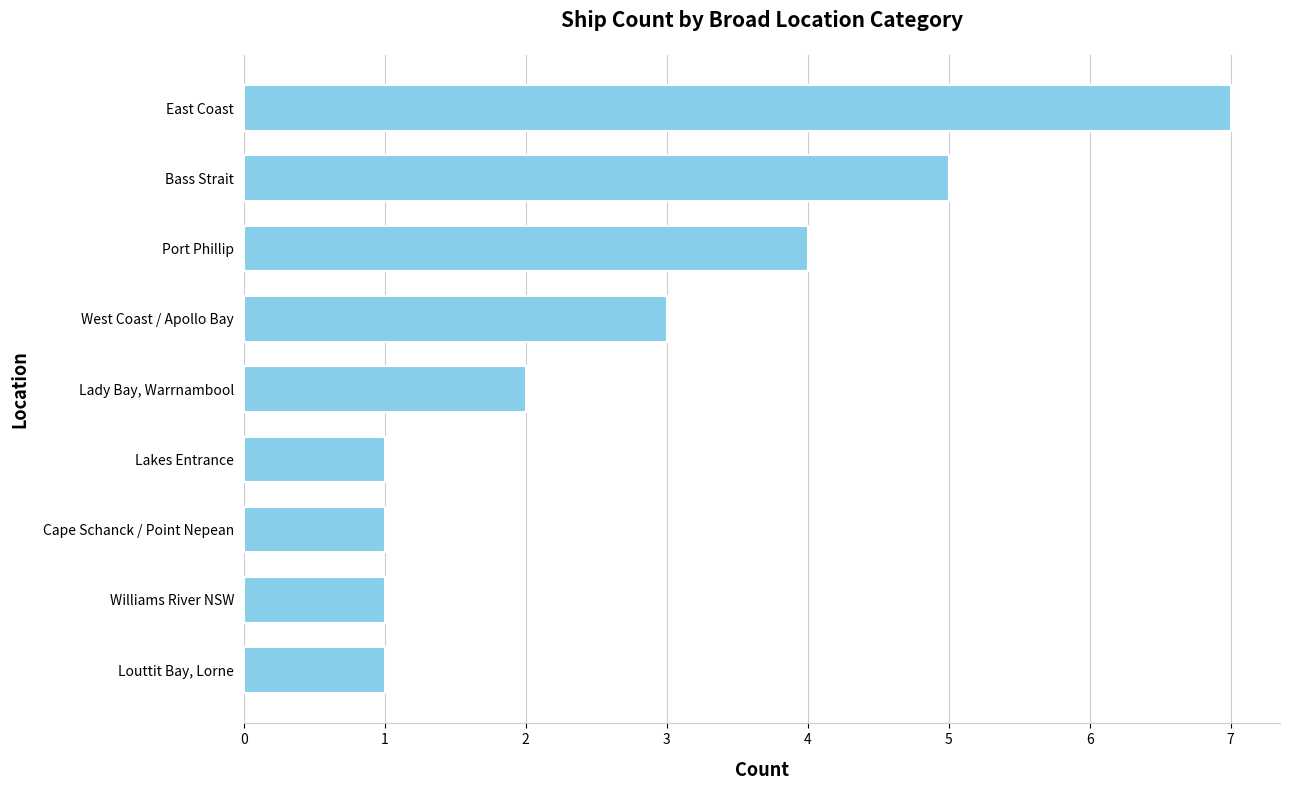

The value at Williams River NSW is 0. True or false?

False